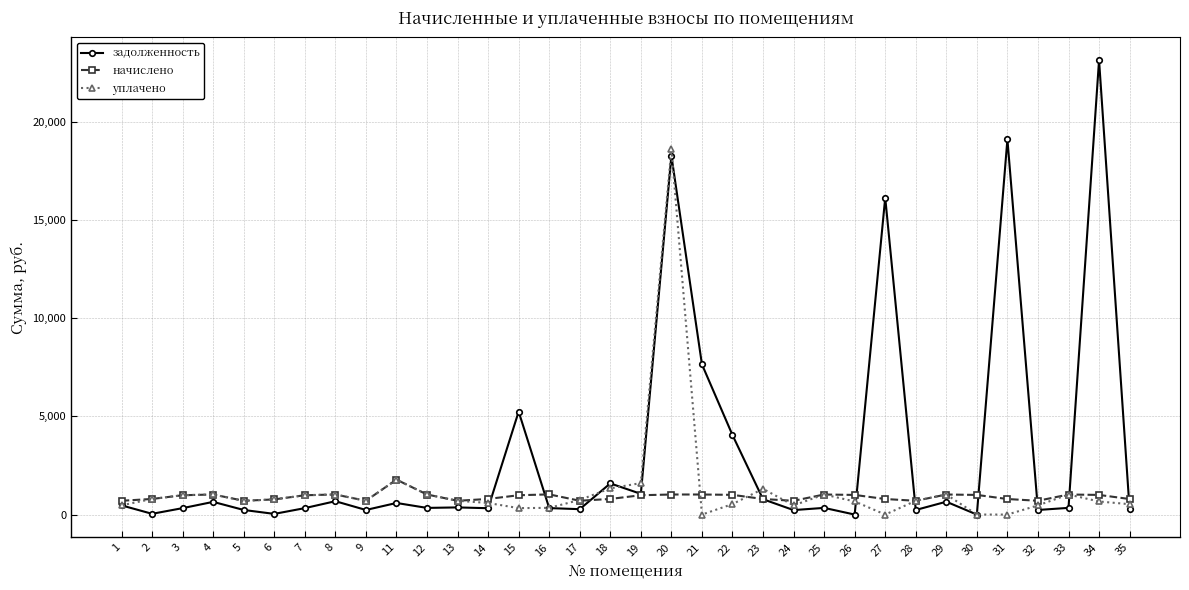

At which category is the sum across all series the highest?

20